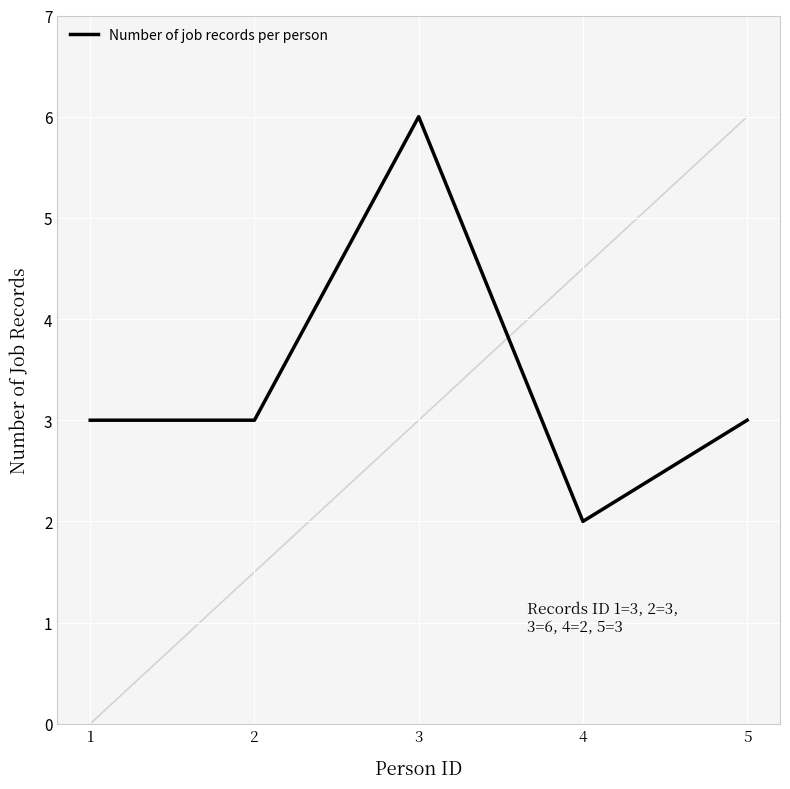

Which has a higher value, 3 or 1?

3